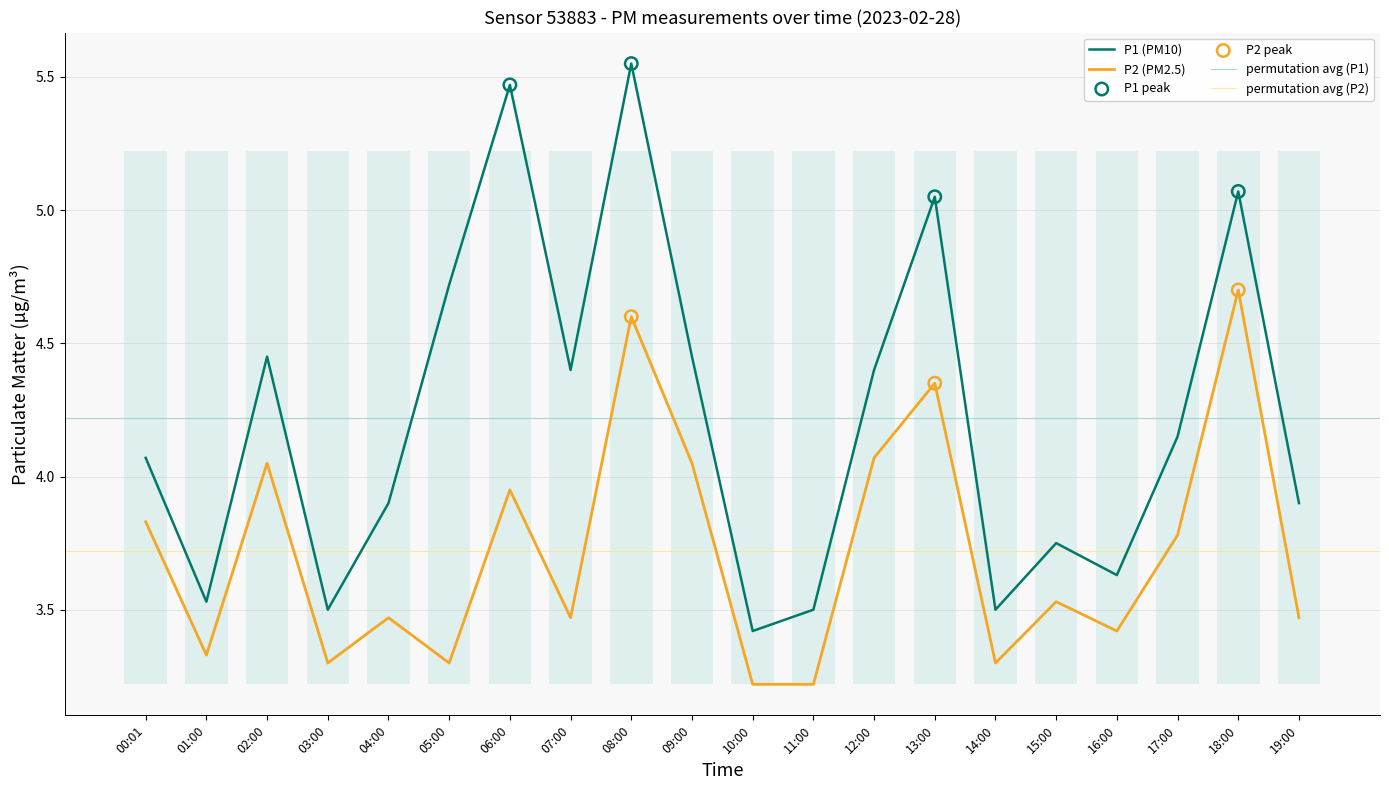

At which category is the sum across all series the highest?

08:00